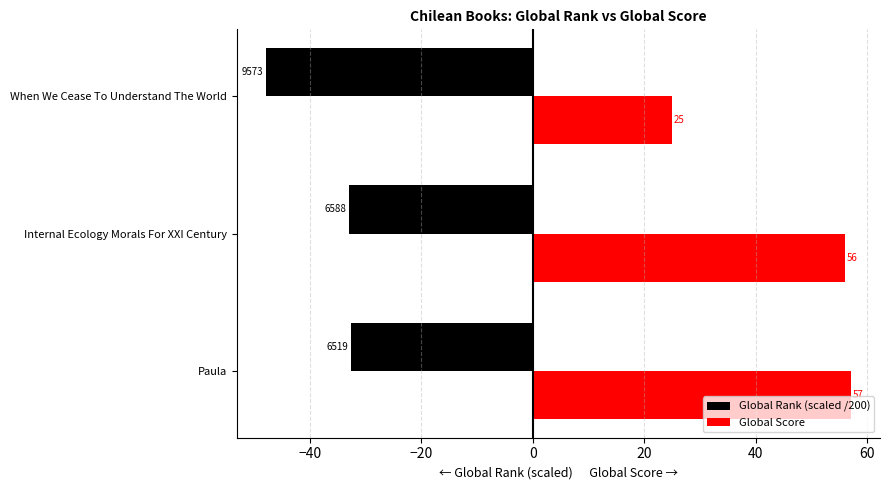

What is the difference between the maximum and minimum values in the Global Score series?

32.0